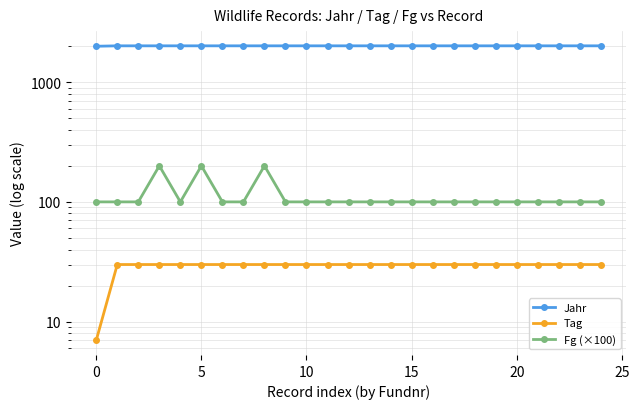

What is the sum of the Fg (×100) values at 15 and 22?

200